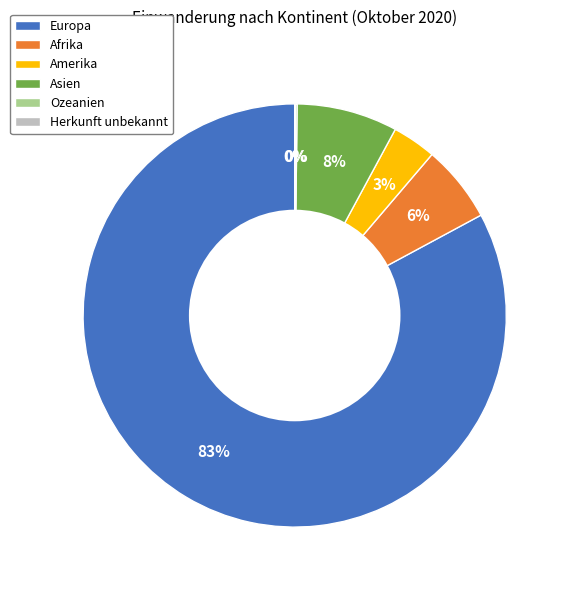

What is the ratio of the value at Afrika to the value at Asien?

0.8